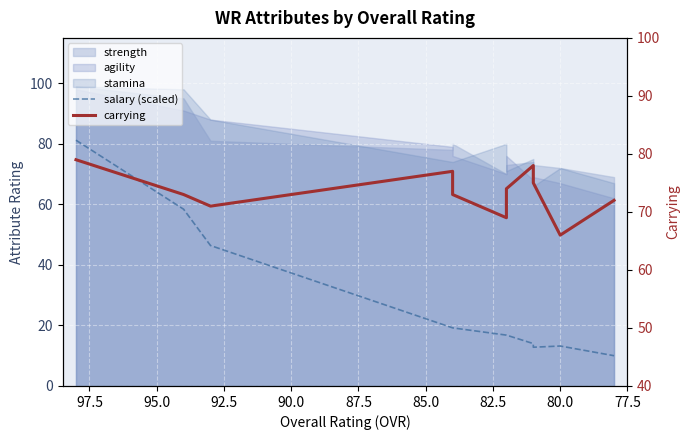

Is it true that salary (scaled) equals 26.9 at 77.5?

False